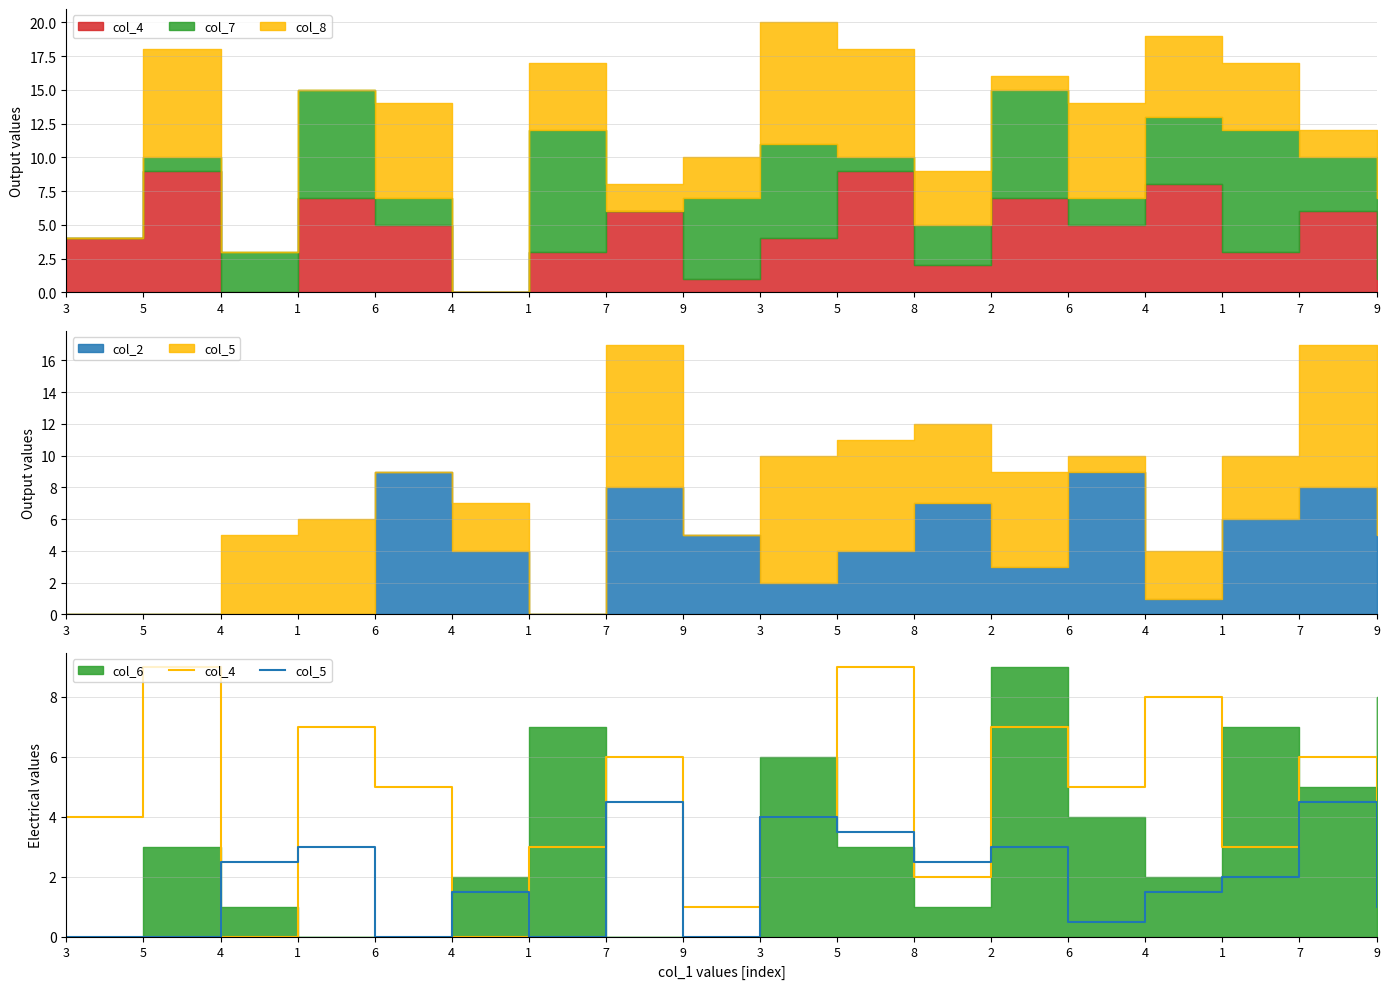

What is the label of the 12th point from the right?

1